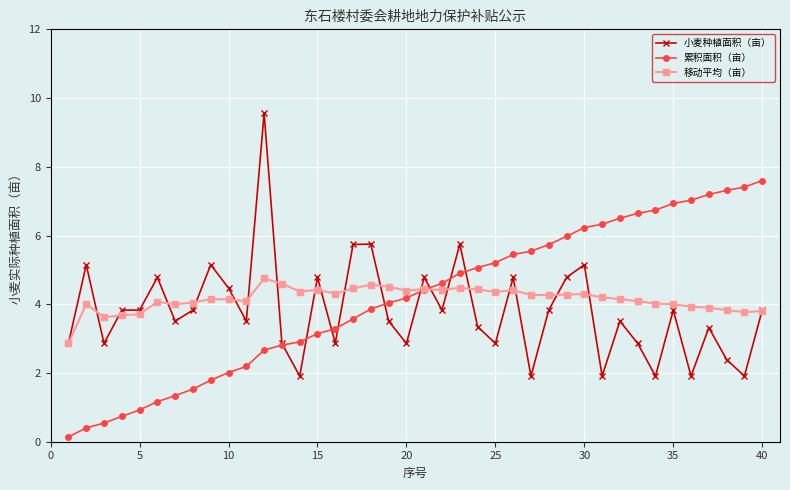

How many lines are shown in the chart?

3